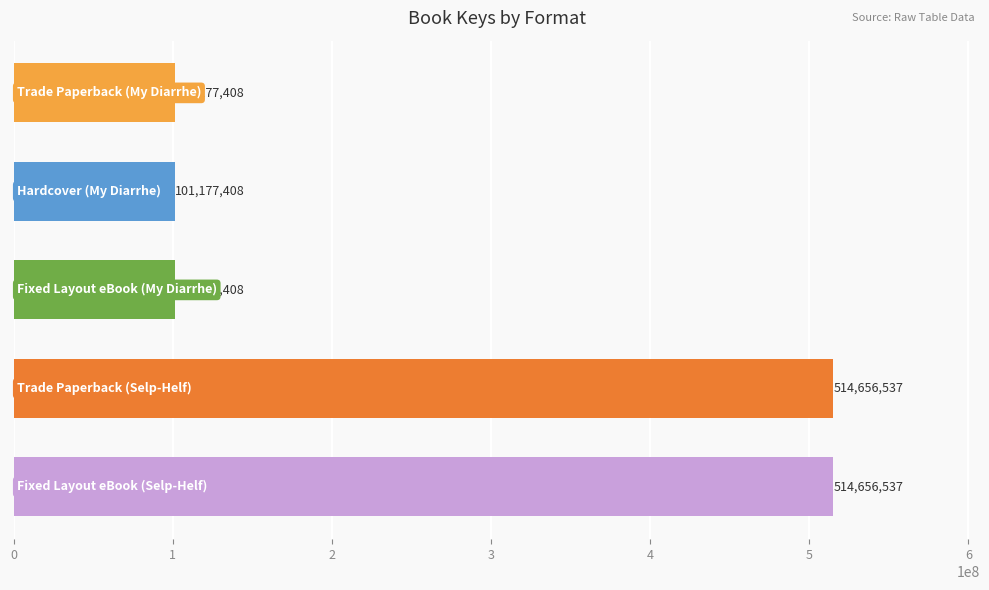

Count the values in the range 101177408 to 514656537.

5